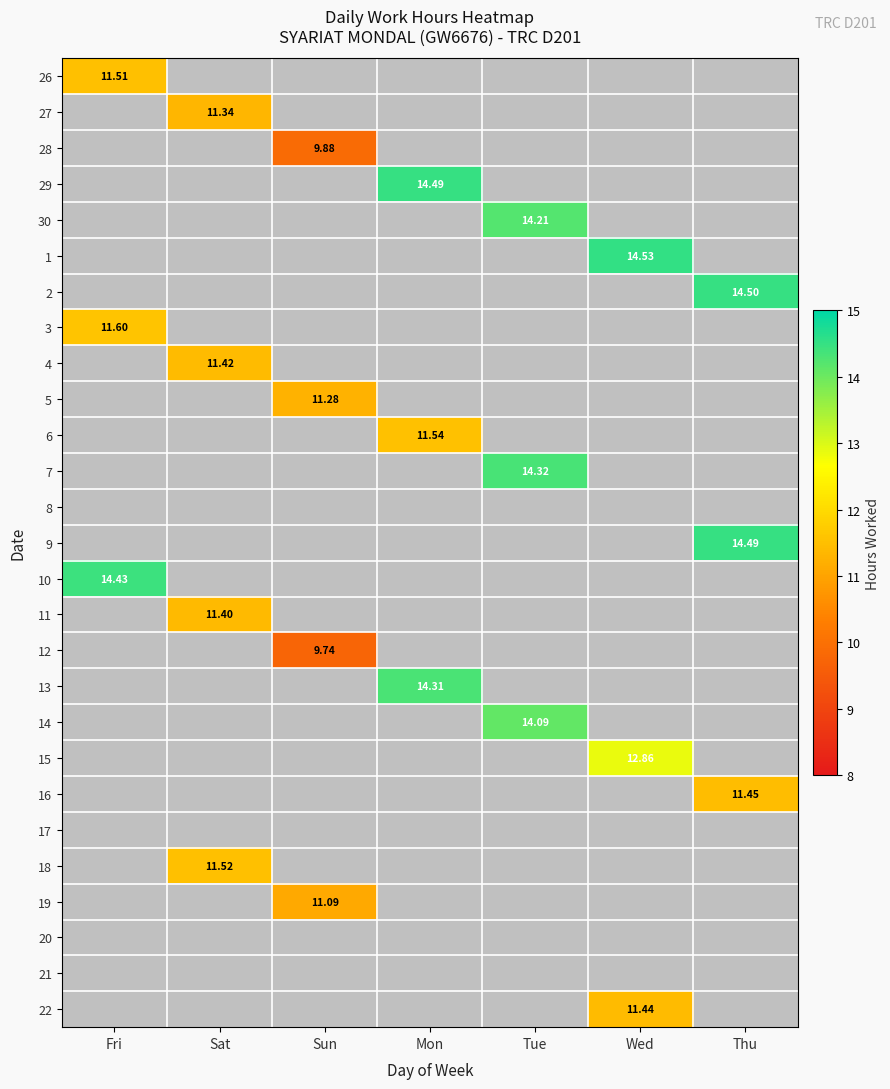

At which category does the chart reach its peak across all series?

Wed